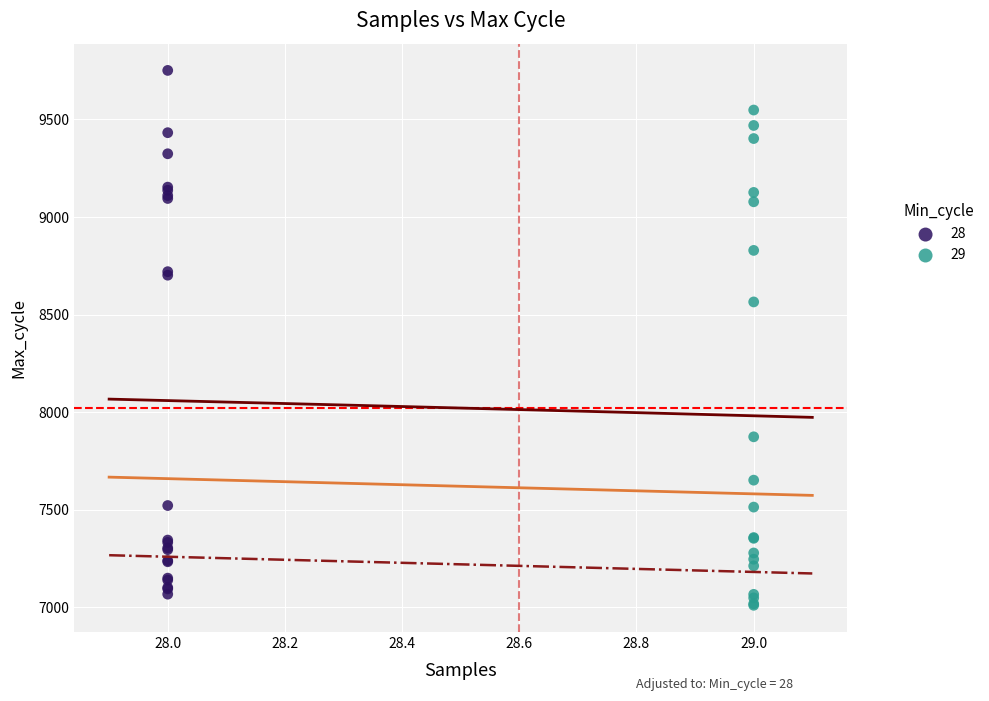

Which series contains the lowest Y value?

29